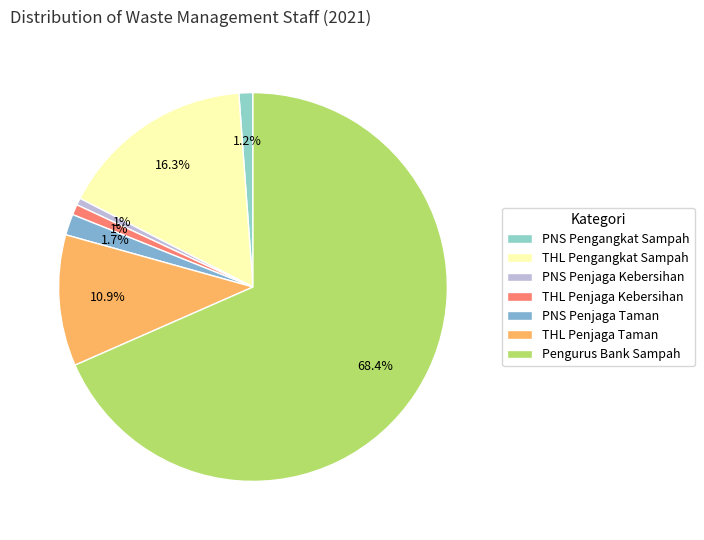

What is the change in value from PNS Pengangkat Sampah to THL Penjaga Taman?

+67